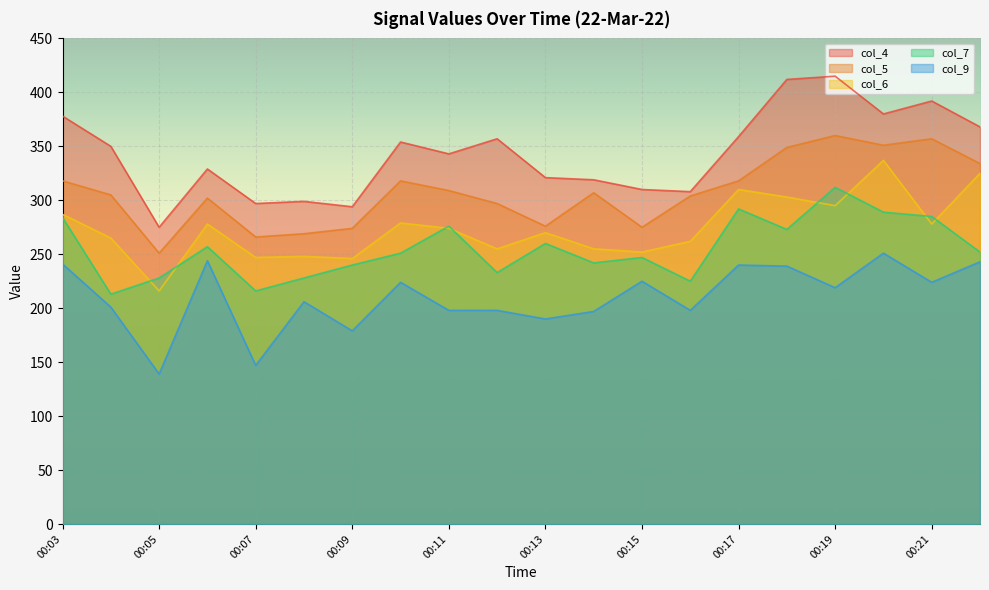

At which category does the chart reach its peak across all series?

00:19